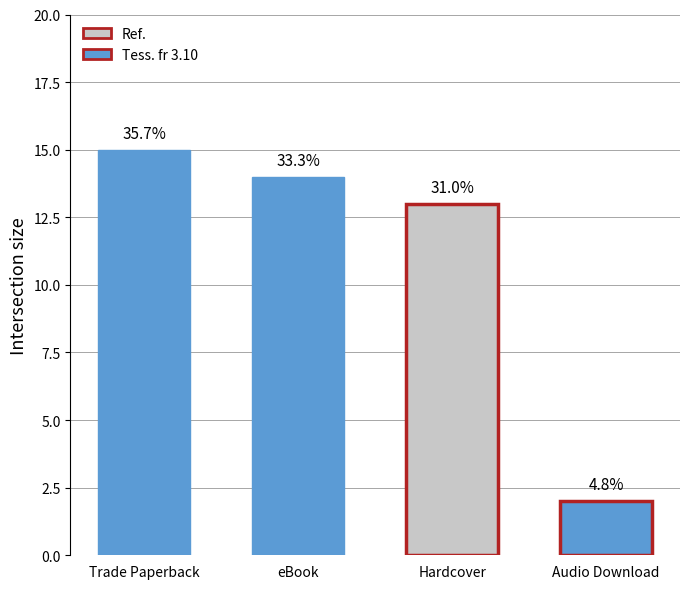

Which category has the lowest value across all series?

Audio Download